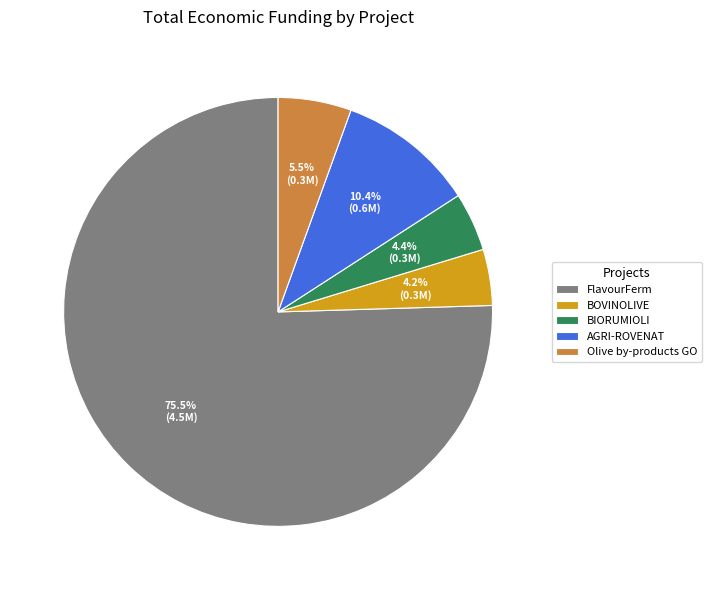

Is the sum of FlavourFerm and BIORUMIOLI greater than half?

Yes